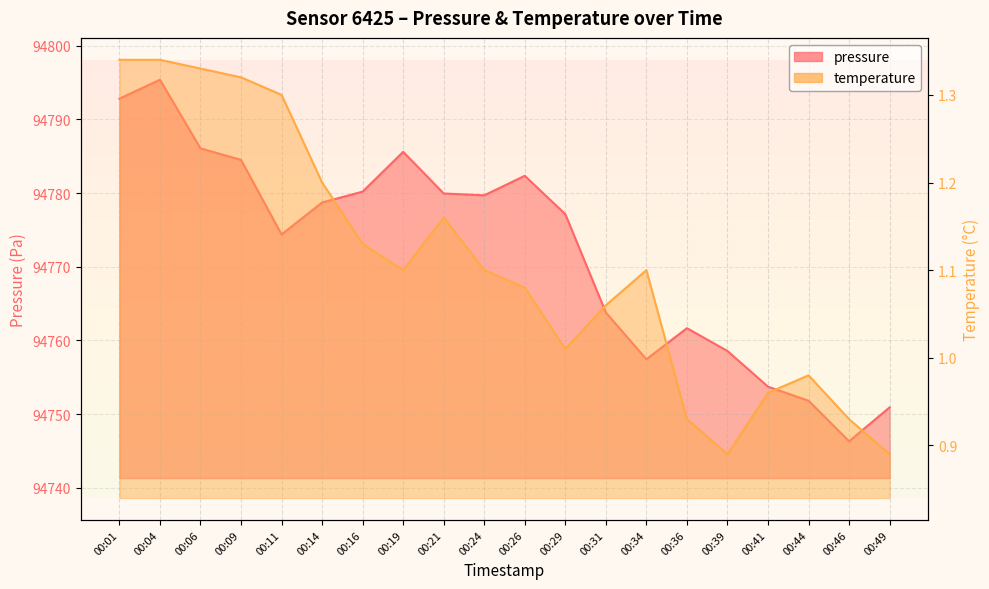

Where is pressure nearest to the value 94770?

00:11